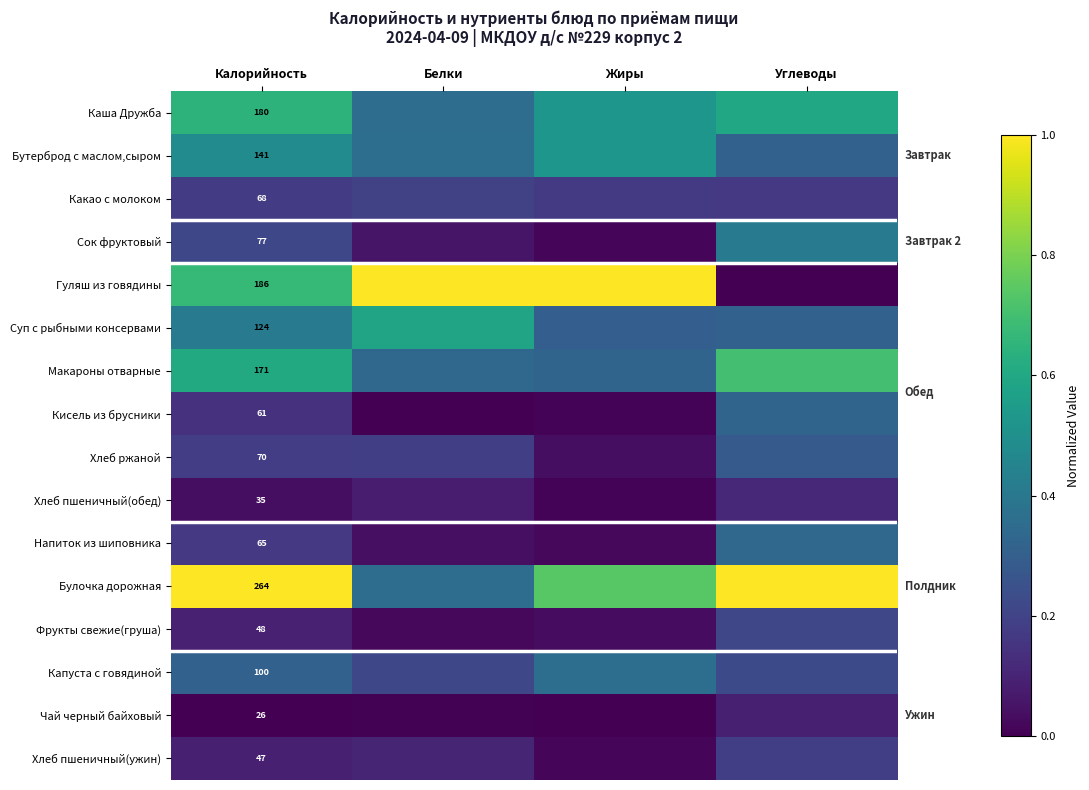

Rank the series by their maximum value, from highest to lowest.

Гуляш из говядины, Булочка дорожная, Макароны отварные, Каша Дружба, Суп с рыбными консервами, Бутерброд с маслом,сыром, Сок фруктовый, Капуста с говядиной, Напиток из шиповника, Кисель из брусники, Хлеб ржаной, Фрукты свежие(груша), Какао с молоком, Хлеб пшеничный(ужин), Хлеб пшеничный(обед), Чай черный байховый